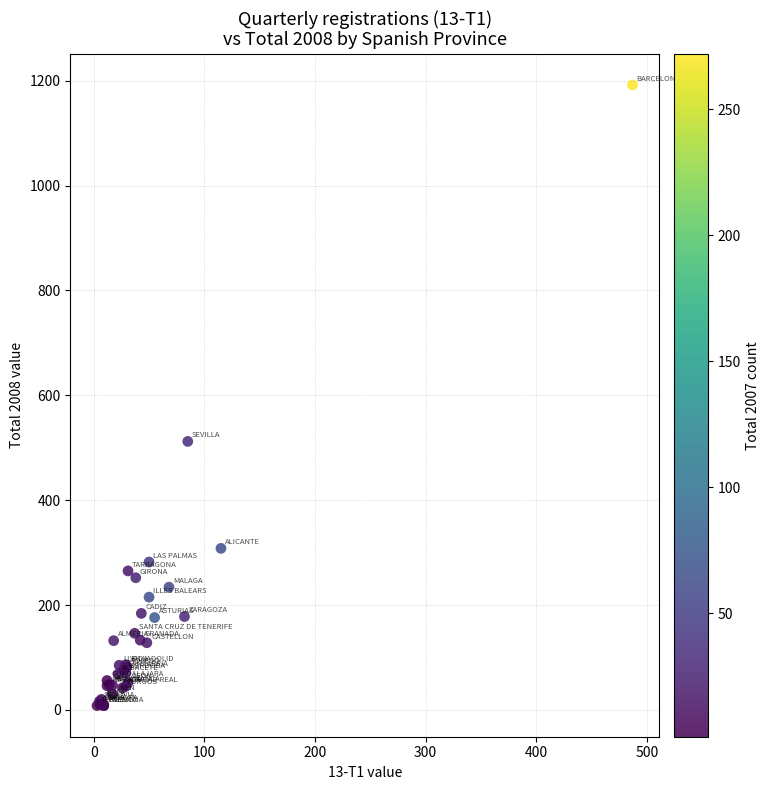

What Y value in the scatter plot is closest to 600?

512